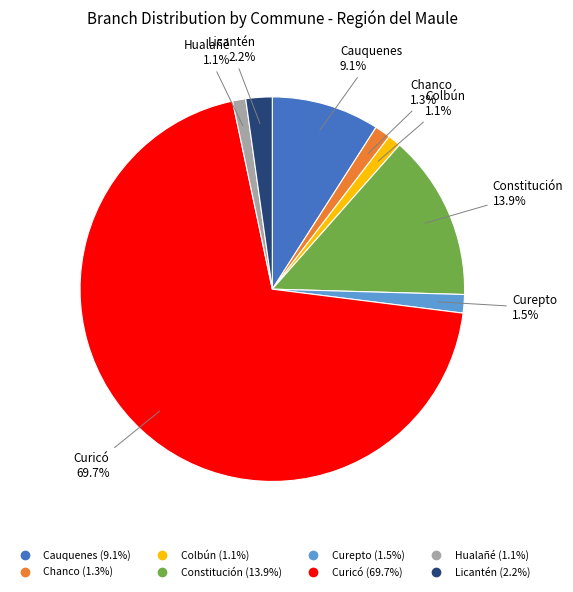

Combined, what portion of the pie is Chanco and Licantén?

3.5%